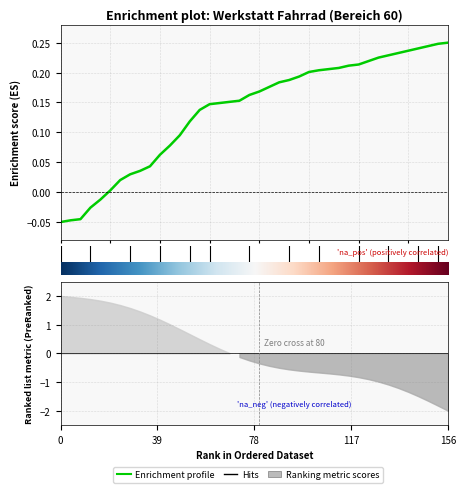

What is the sum of all values?

5.5